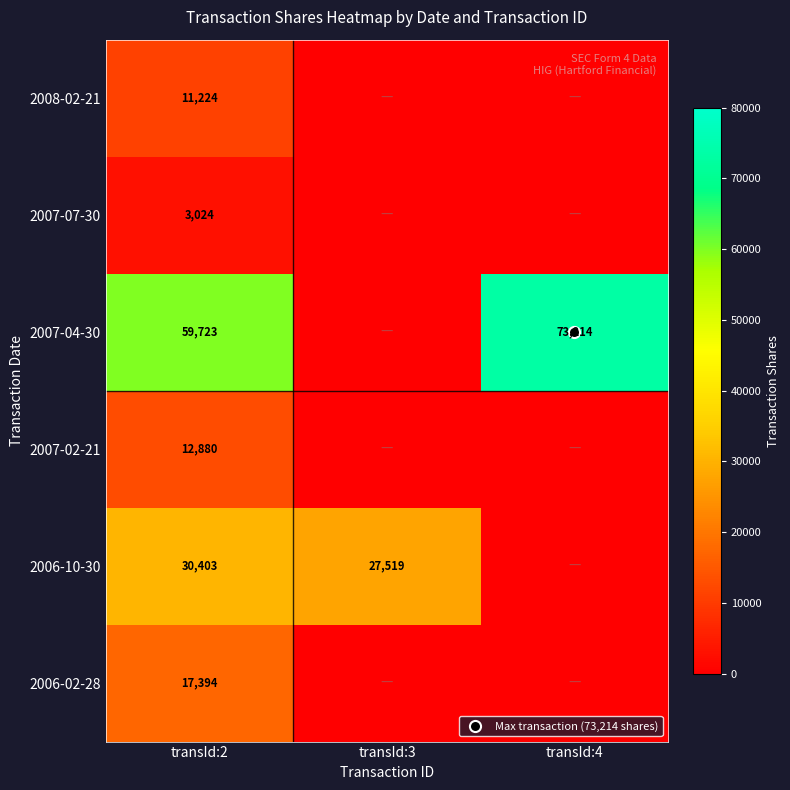

Which category has the lowest value in the 2006-02-28 series?

transId:3